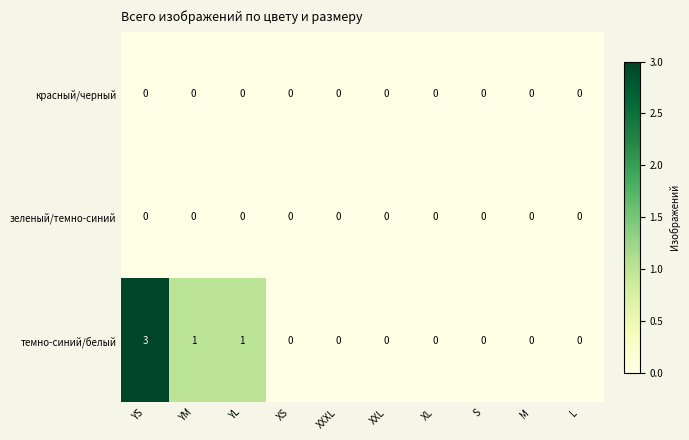

What is the spread (max minus min) of values at YS?

3